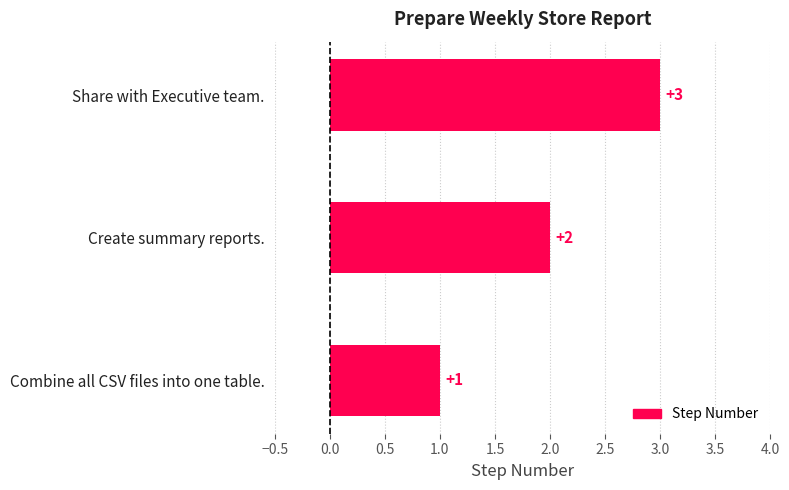

List the labels in order of value, smallest first.

Combine all CSV files into one table., Create summary reports., Share with Executive team.